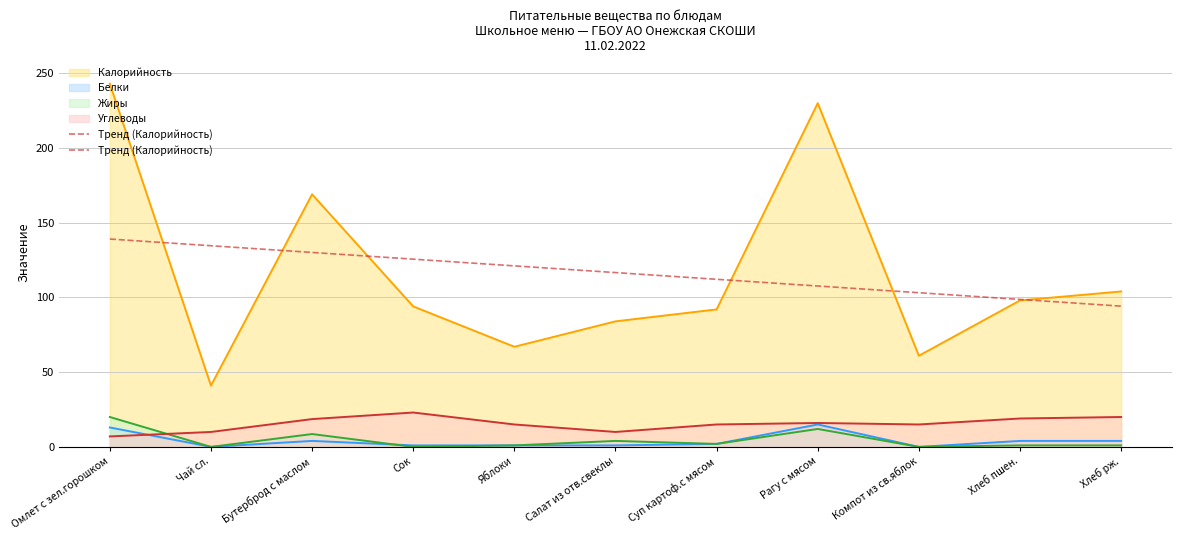

Which has a higher value, Компот из св.яблок or Суп картоф.с мясом?

Суп картоф.с мясом